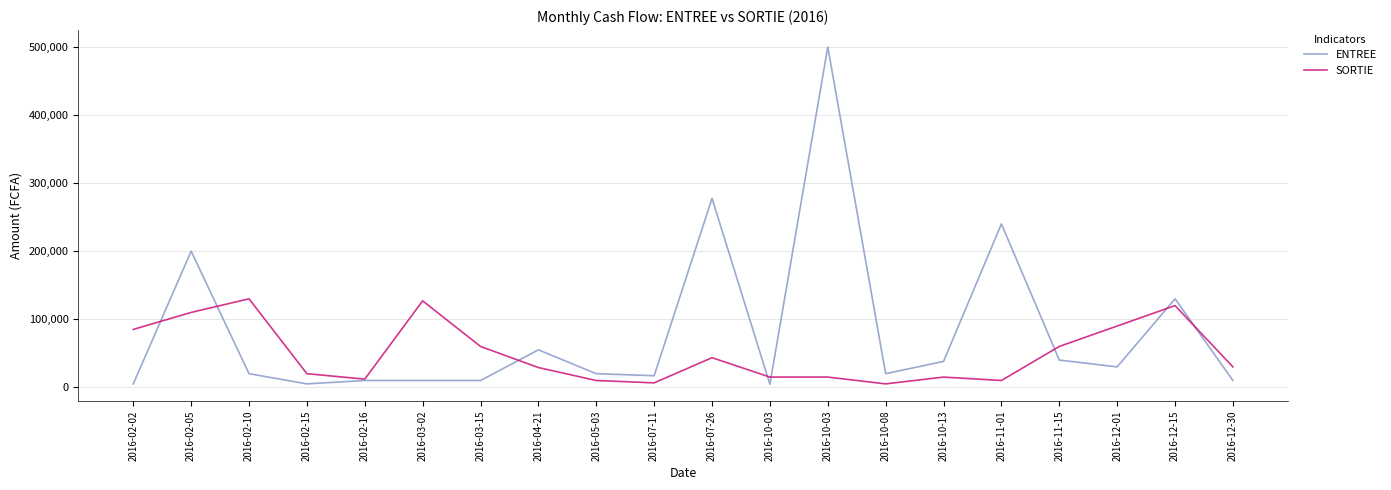

What are all the series names shown in the legend?

ENTREE, SORTIE